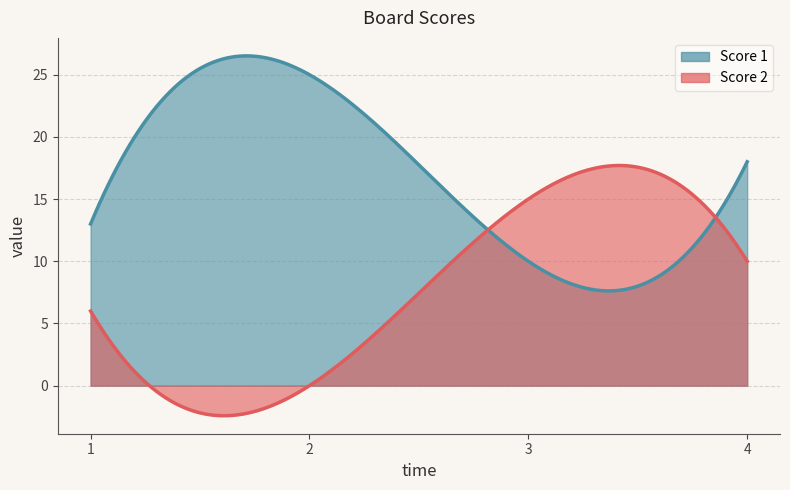

In Score 1, how many points are lower than both neighbors (excluding endpoints)?

1